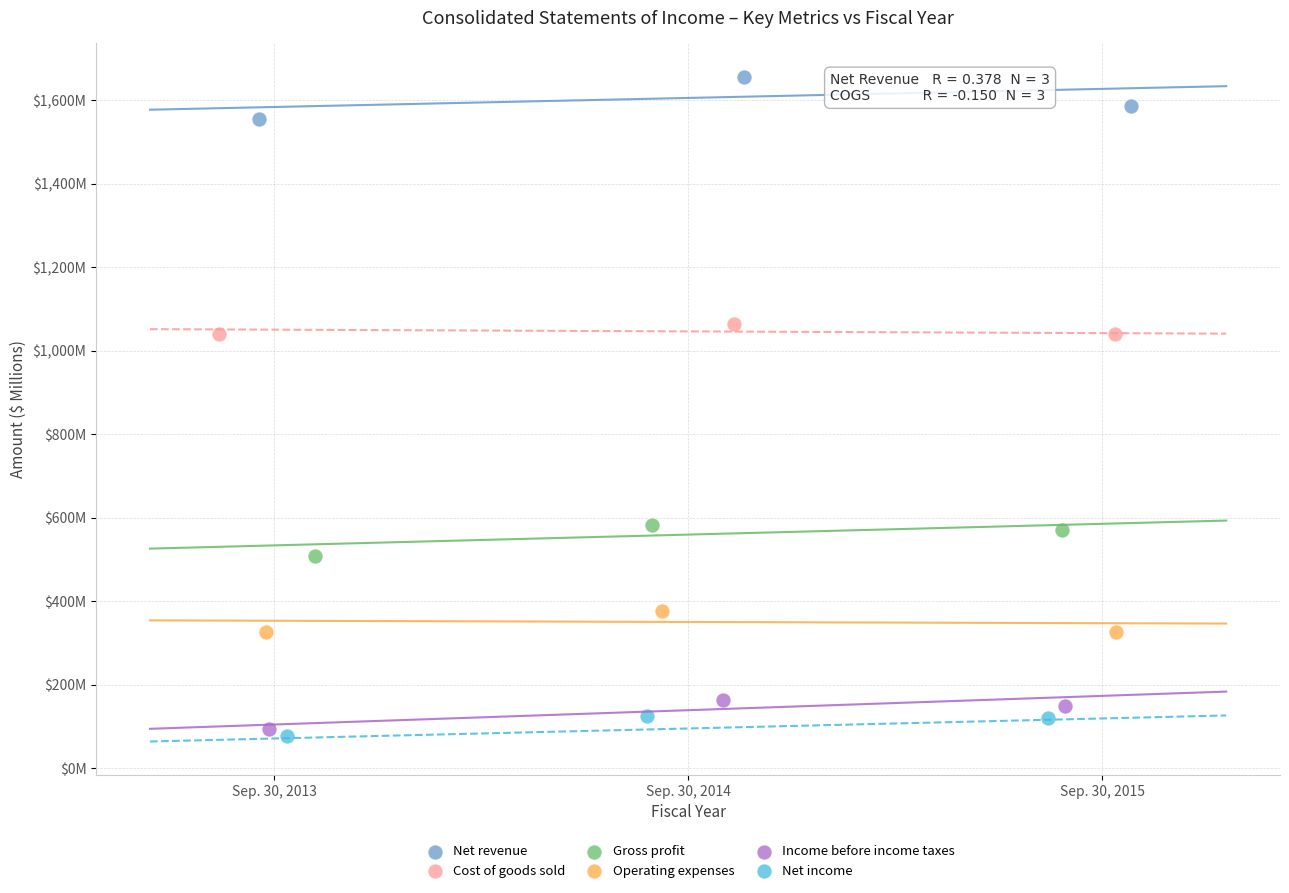

What are all the series names shown in the legend?

Net revenue, Cost of goods sold, Gross profit, Operating expenses, Income before income taxes, Net income